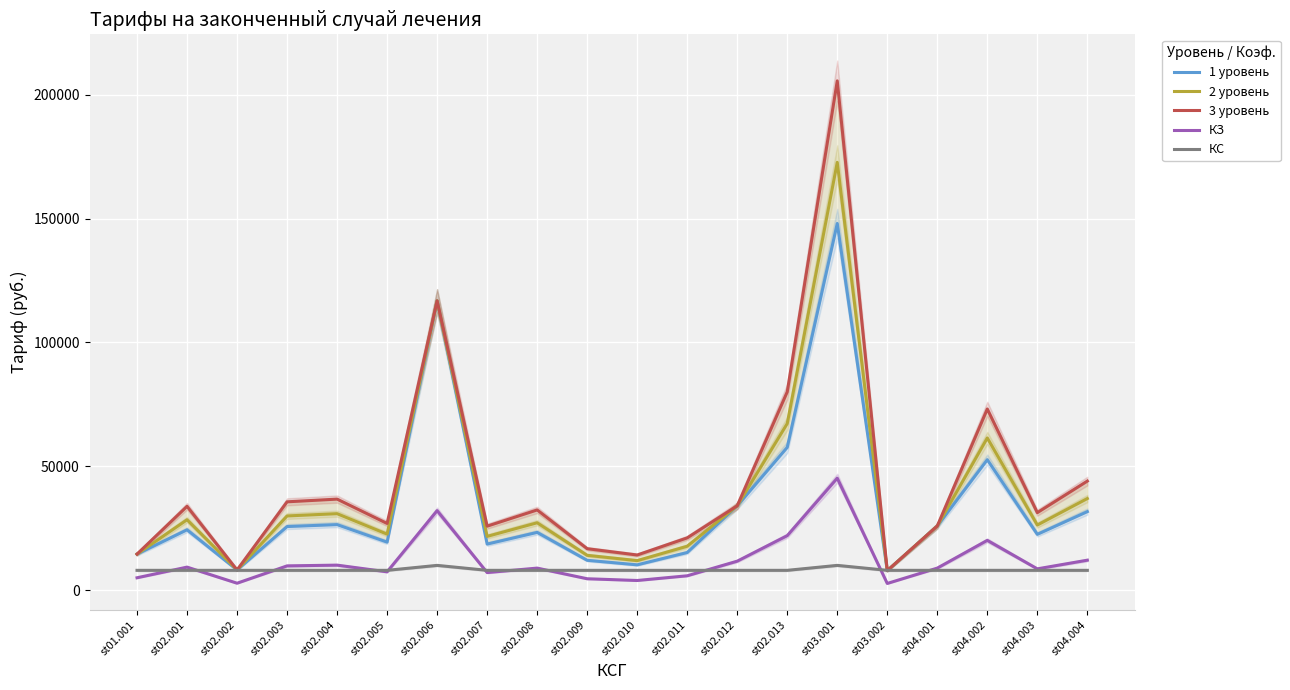

True or false: 1 уровень and КЗ intersect in this chart.

False